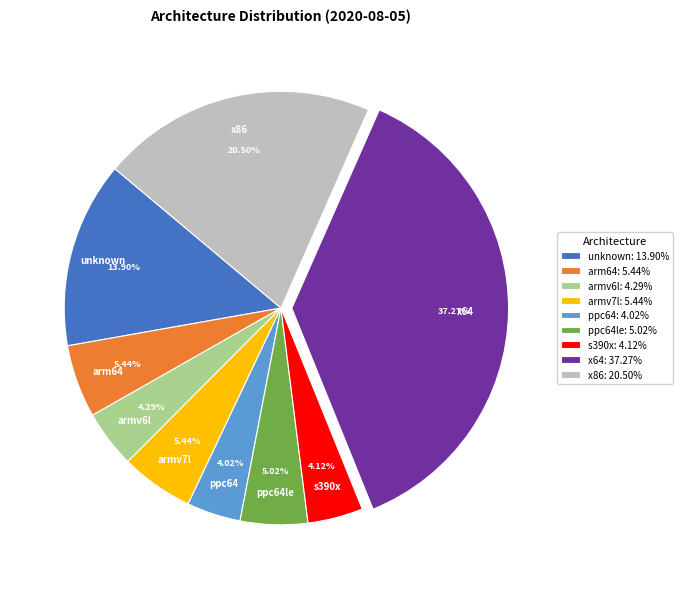

Is armv6l: 4.29% the majority of the pie?

No